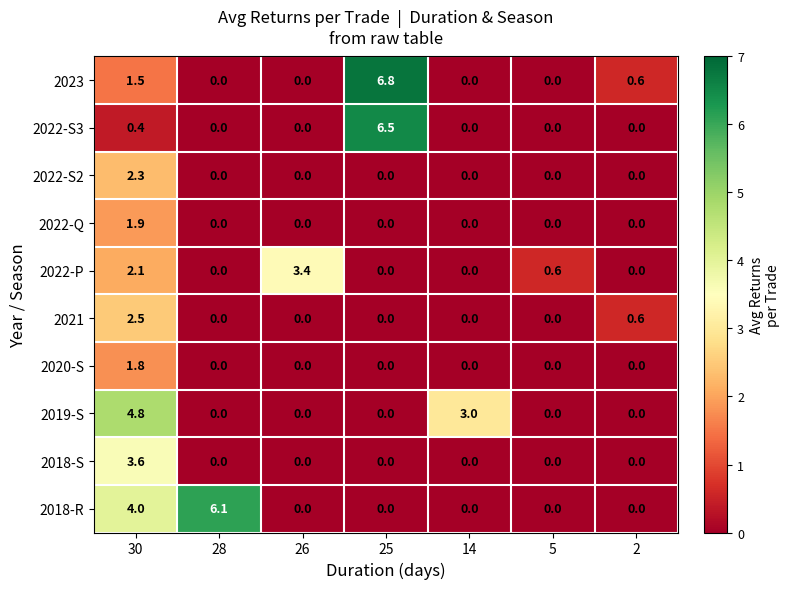

Is the value of 2022-Q at 25 greater than the value of 2023 at 30?

No